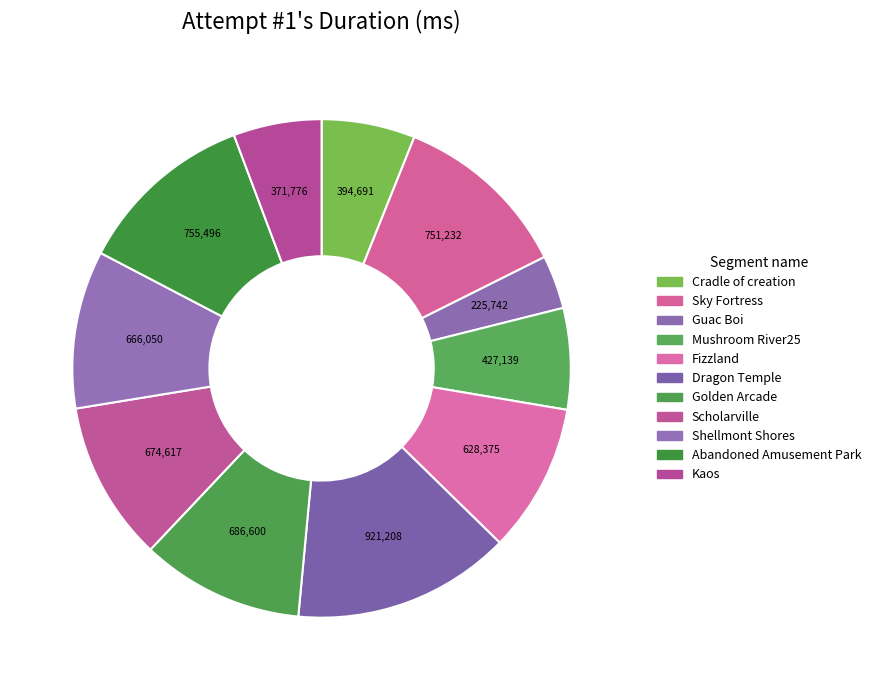

True or false: Fizzland accounts for 10% of the total.

True